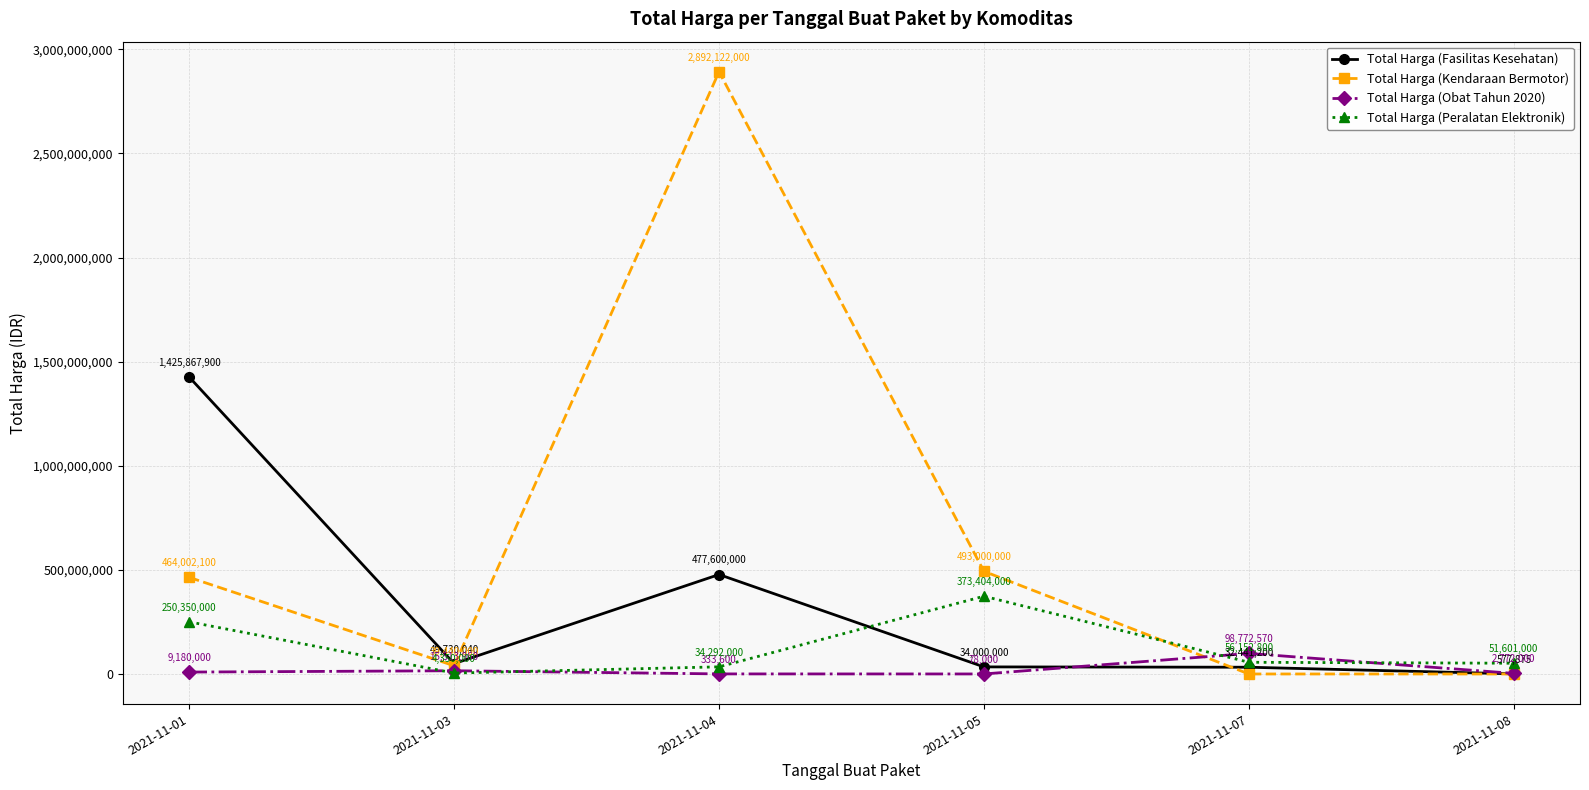

What is the value of the Total Harga (Obat Tahun 2020) point at the 5th from the left?

98772570